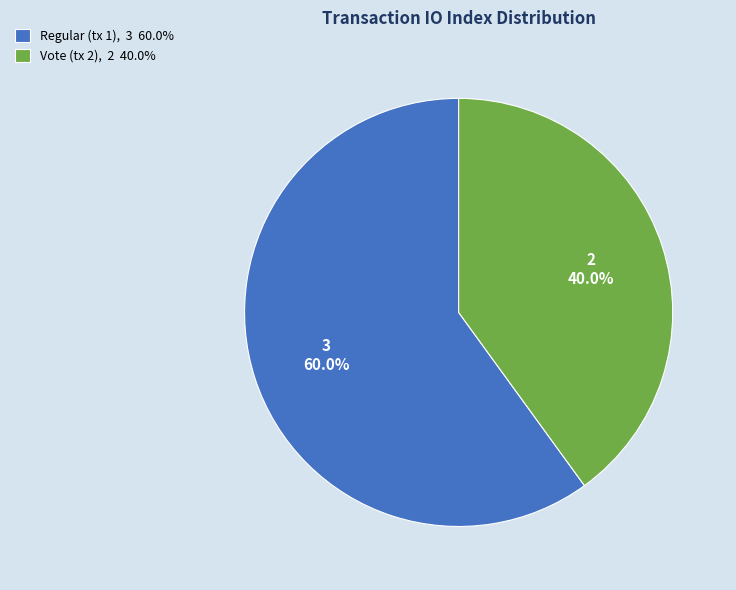

Does any single category account for the majority?

Yes